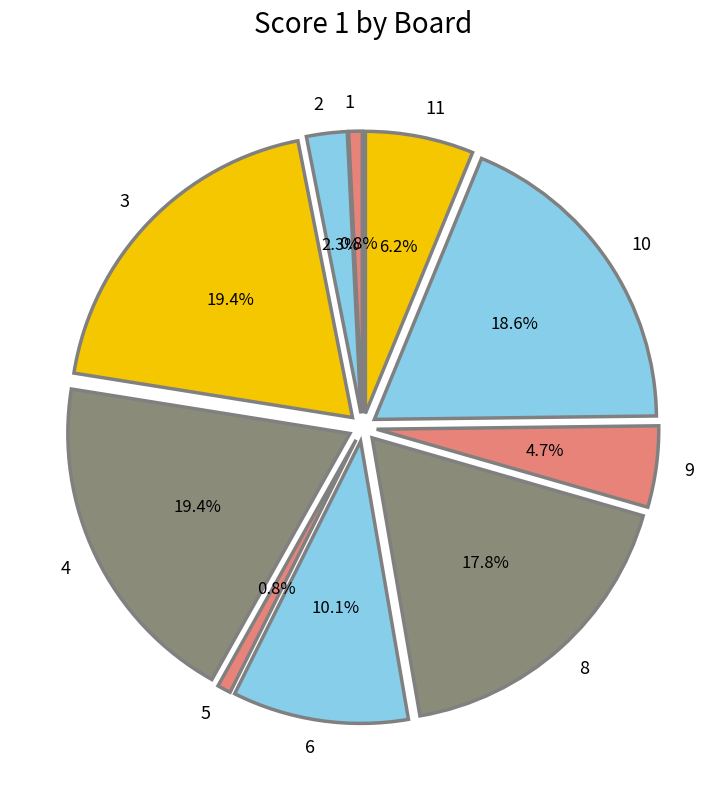

What is the change in value from 6 to 10?

+11